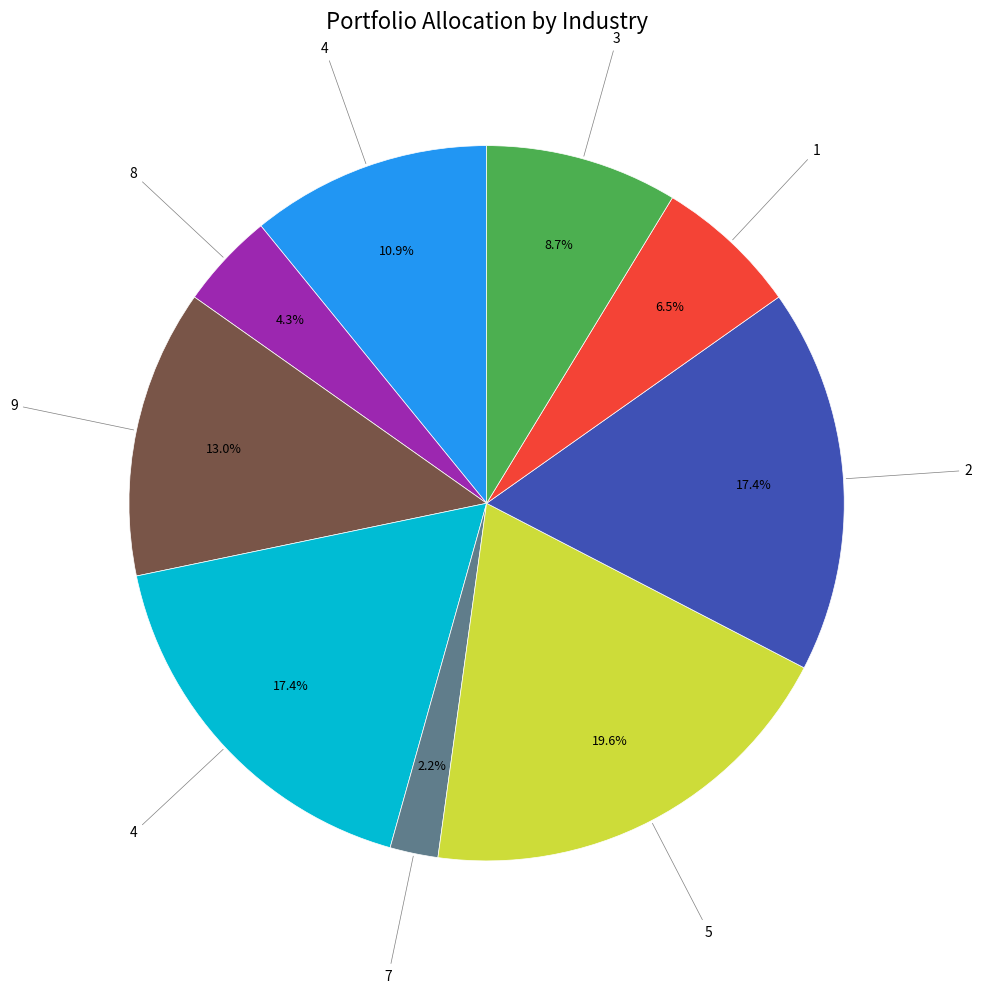

Is there any slice that represents more than half of the pie?

No